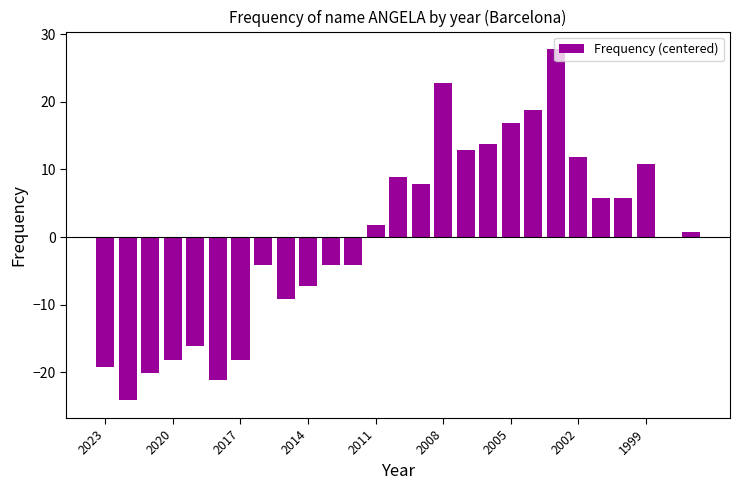

How many series are shown in this chart?

1